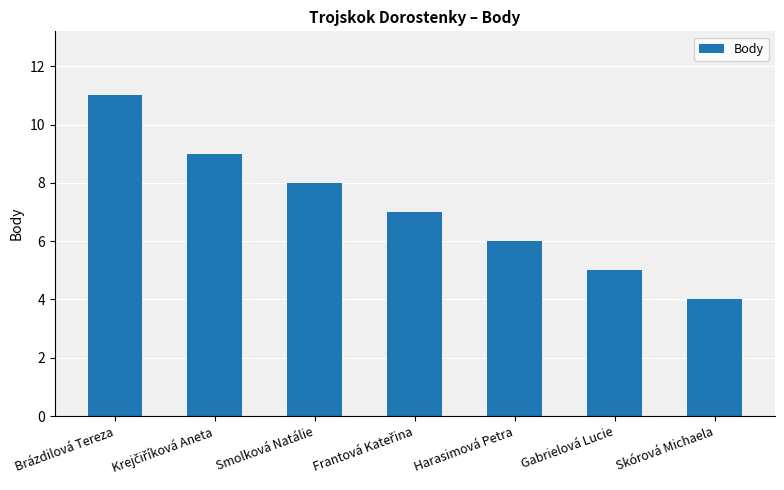

What is the label of the 1st bar from the right?

Skórová Michaela